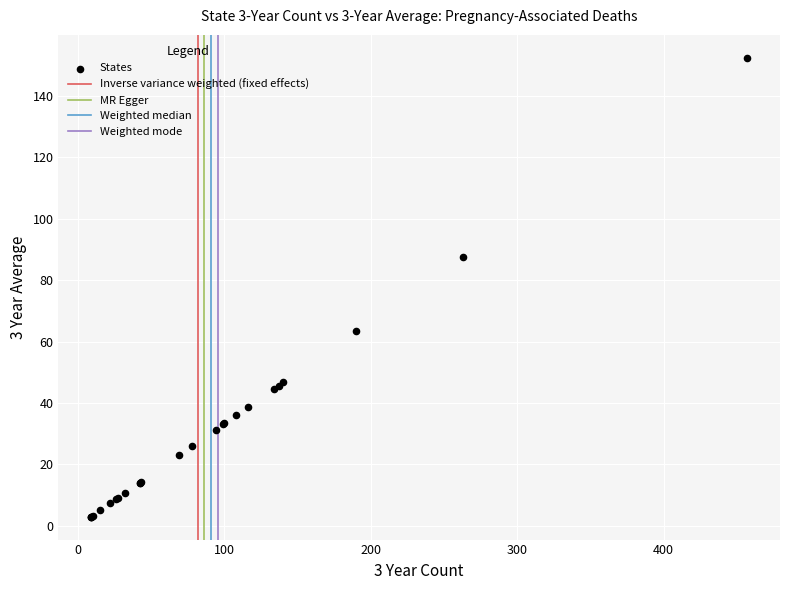

What Y value in the scatter plot is closest to 77?

87.7